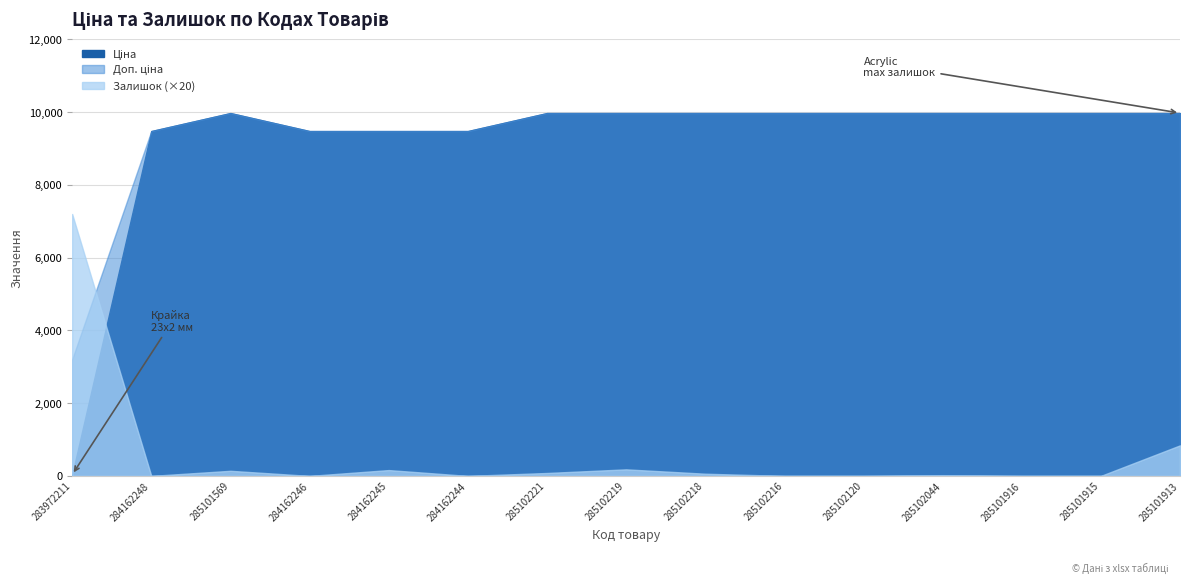

What is the difference between the highest and lowest values at 285102221?

9971.0